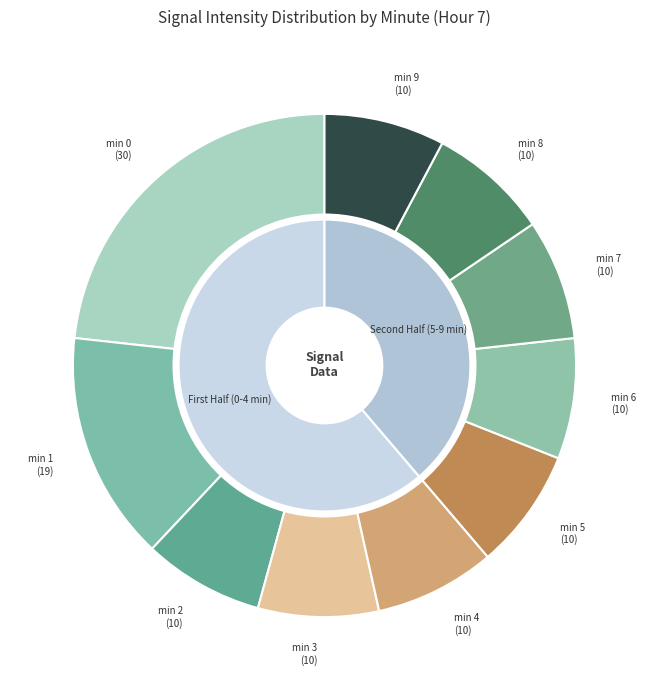

Which slice is the smallest?

6